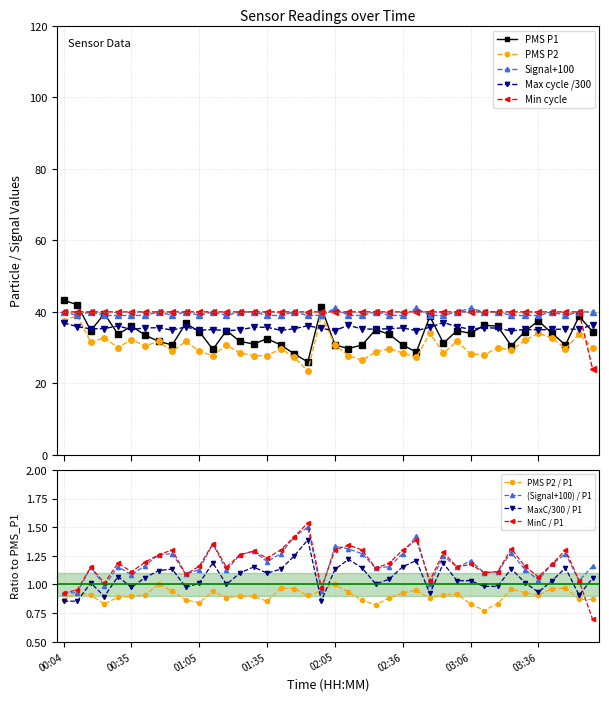

What is the label of the 10th point from the right?

03:06